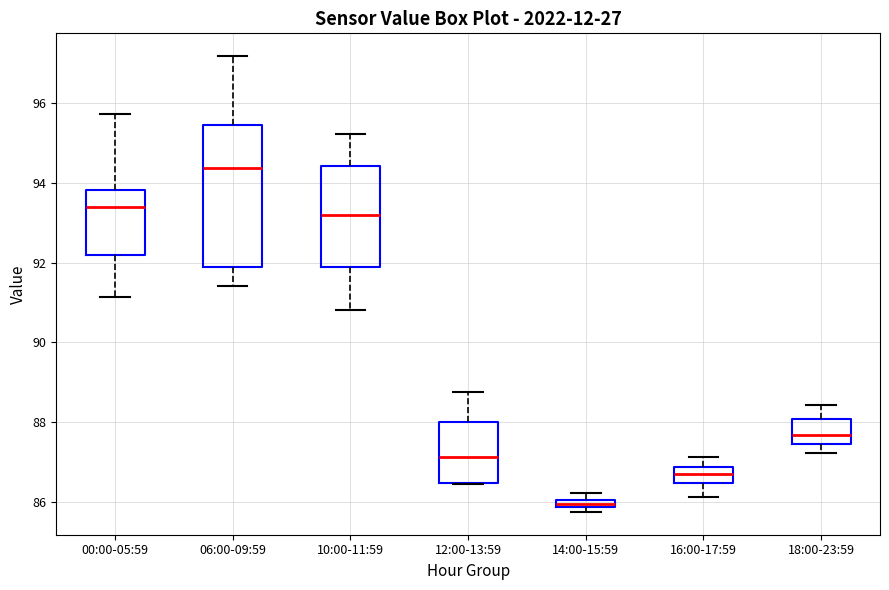

Where does the upper whisker of the box for 00:00-05:59 end on the y-axis? The values are not printed on the chart, so give them approximately, as read against the axis.

95.8